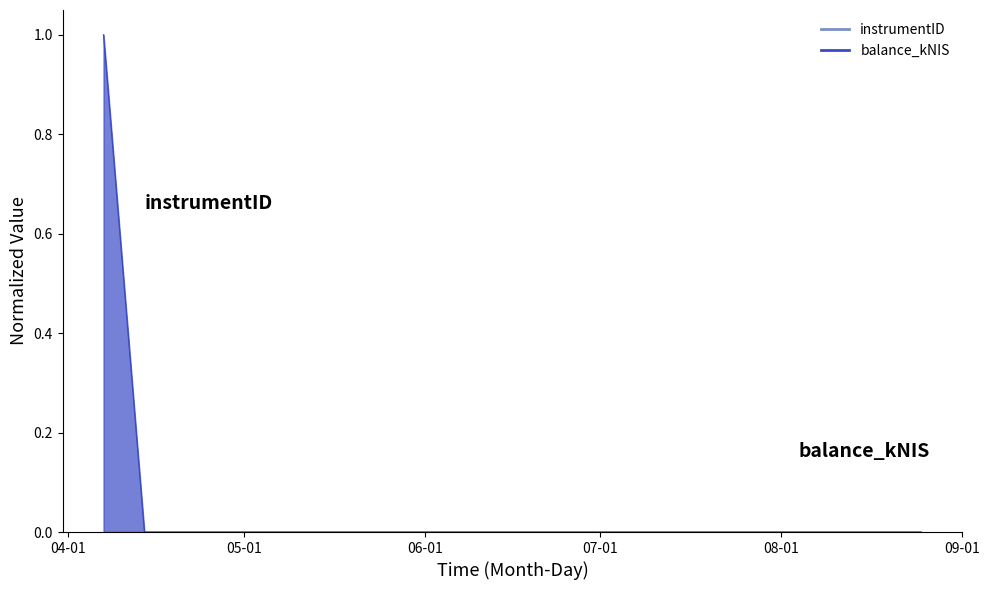

Rank the categories by value from highest to lowest.

2022-04-07, 2022-04-14, 2022-08-04, 2022-08-25